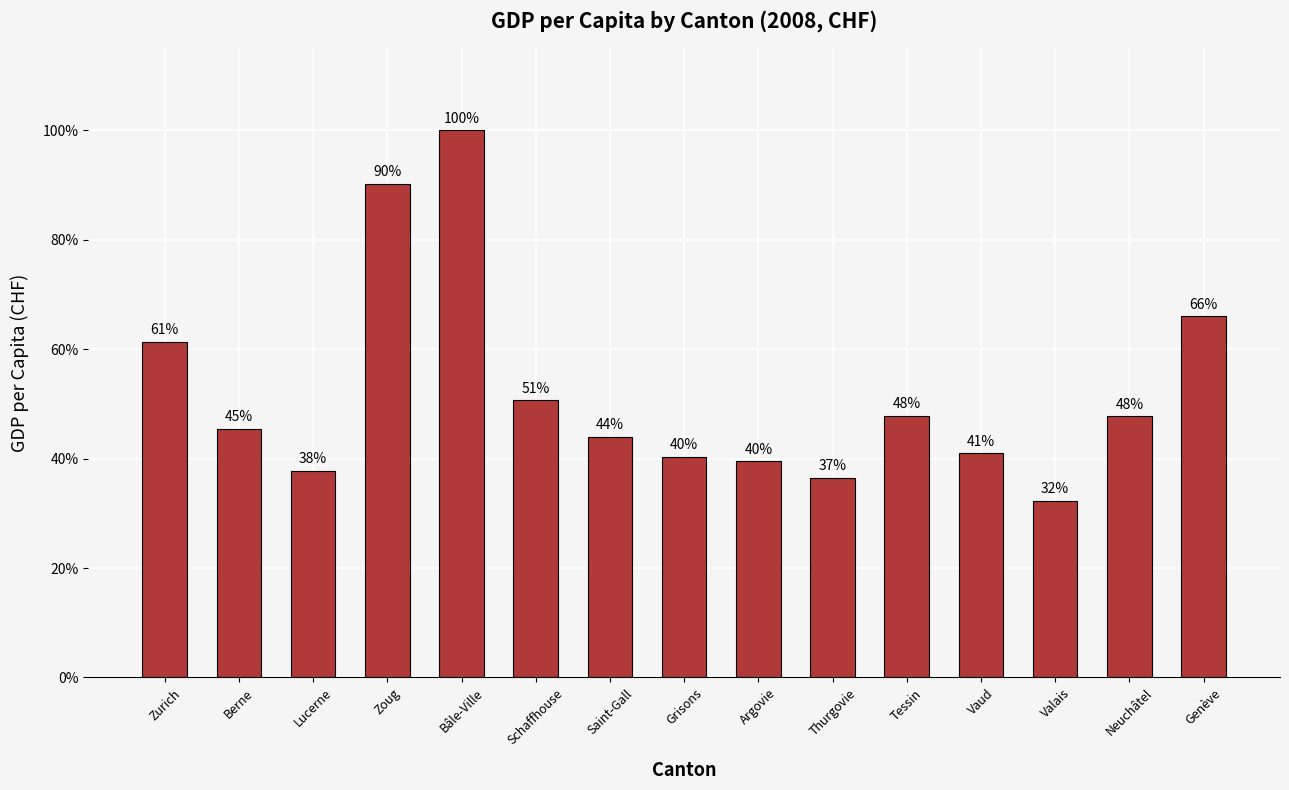

Are the bars horizontal?

No